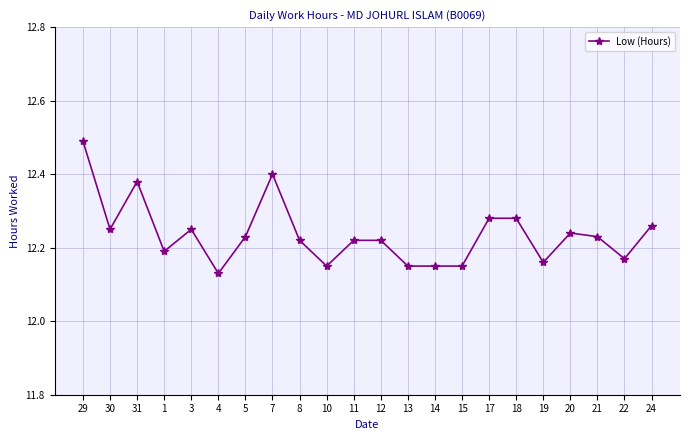

True or false: the data shows 6.5 at 29.

False